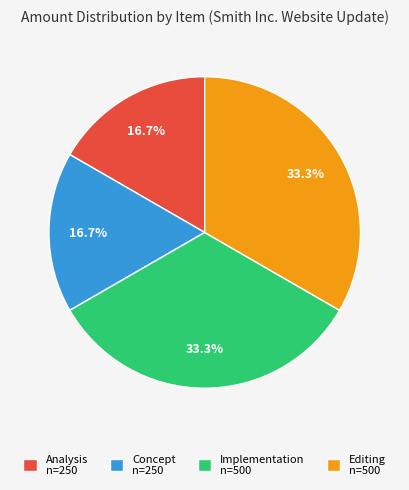

To the nearest percent, what percentage of the pie is Editing?

33%